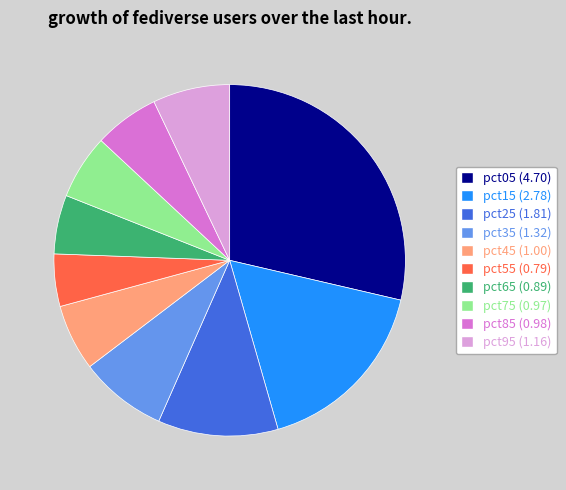

Does any single category account for the majority?

No